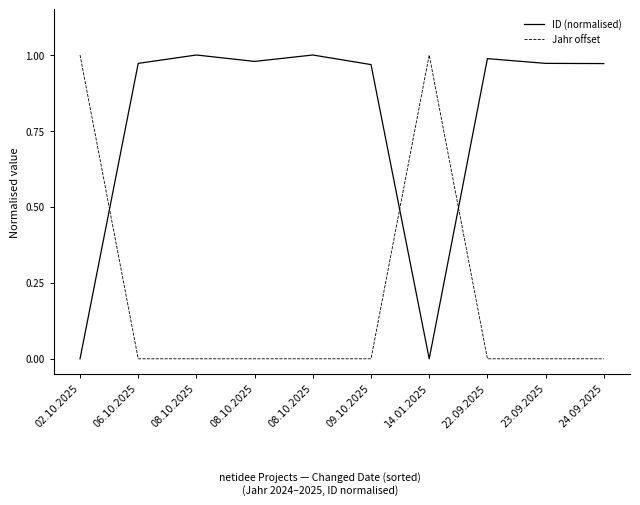

Reading left to right, what are all the values shown in this chart?

ID (normalised): 0.0	1.0	1.0	1.0	1.0	1.0	0.0	1.0	1.0	1.0
Jahr offset: 1.0	0.0	0.0	0.0	0.0	0.0	1.0	0.0	0.0	0.0